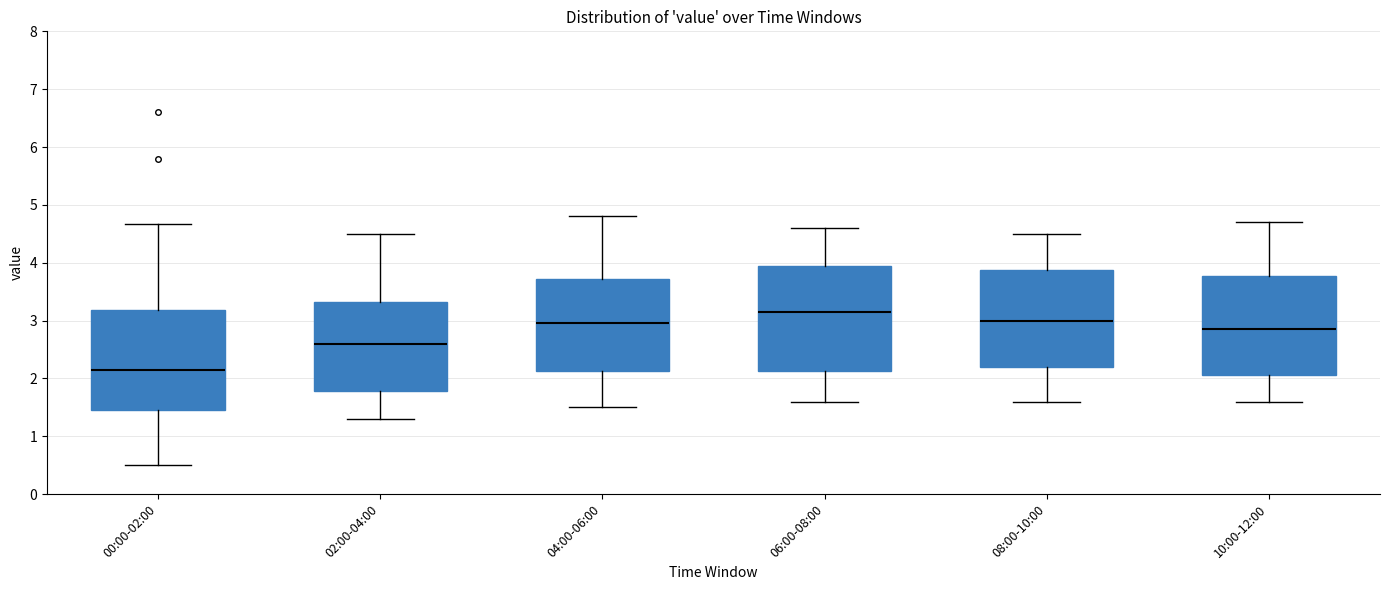

Where does the median line of the box for 08:00-10:00 sit on the y-axis? The values are not printed on the chart, so give them approximately, as read against the axis.

3.0